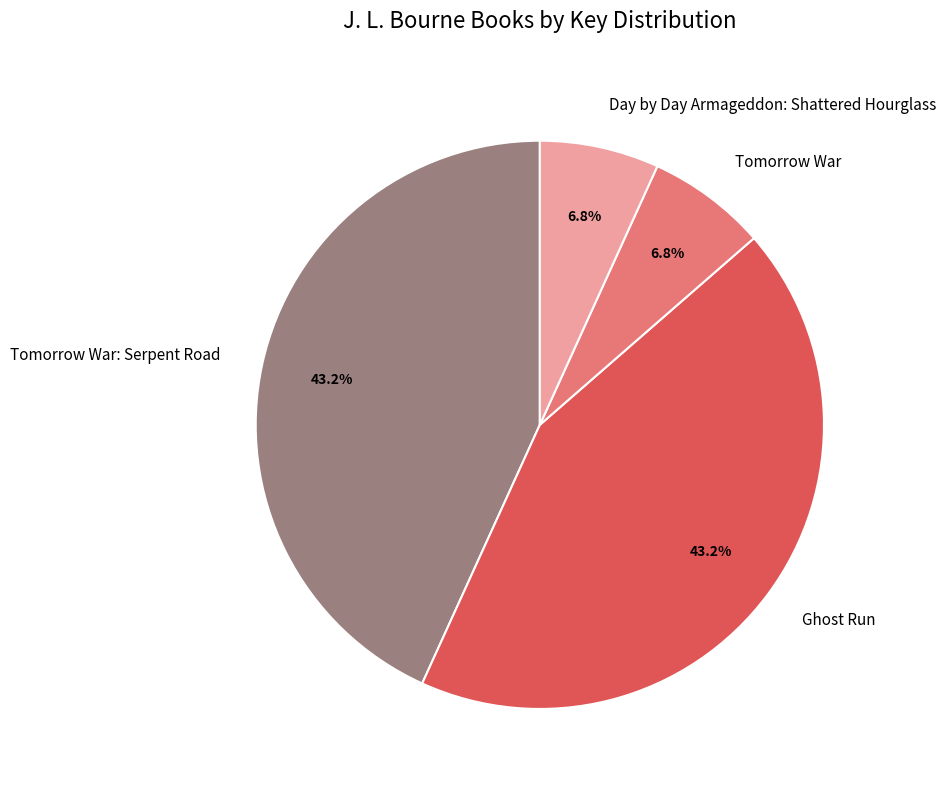

Count the number of slices in the pie.

4